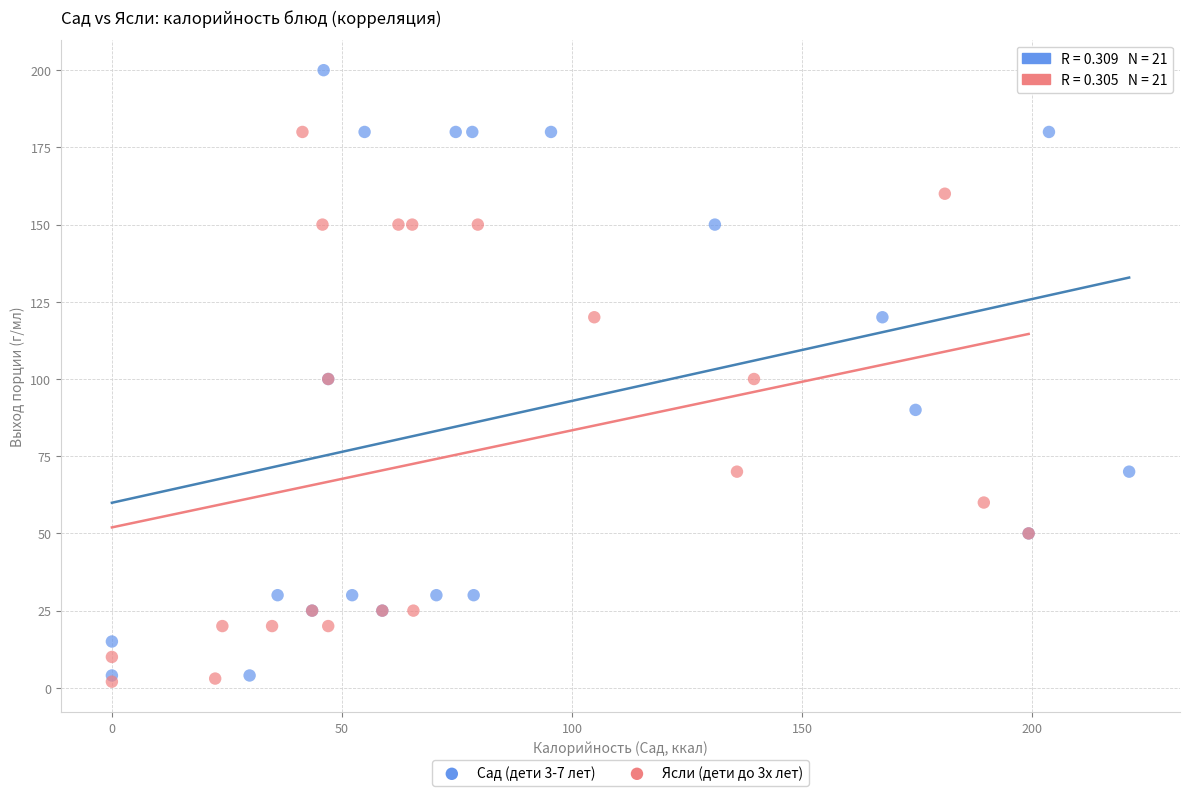

What are all the series names shown in the legend?

Сад (дети 3-7 лет), Ясли (дети до 3х лет)